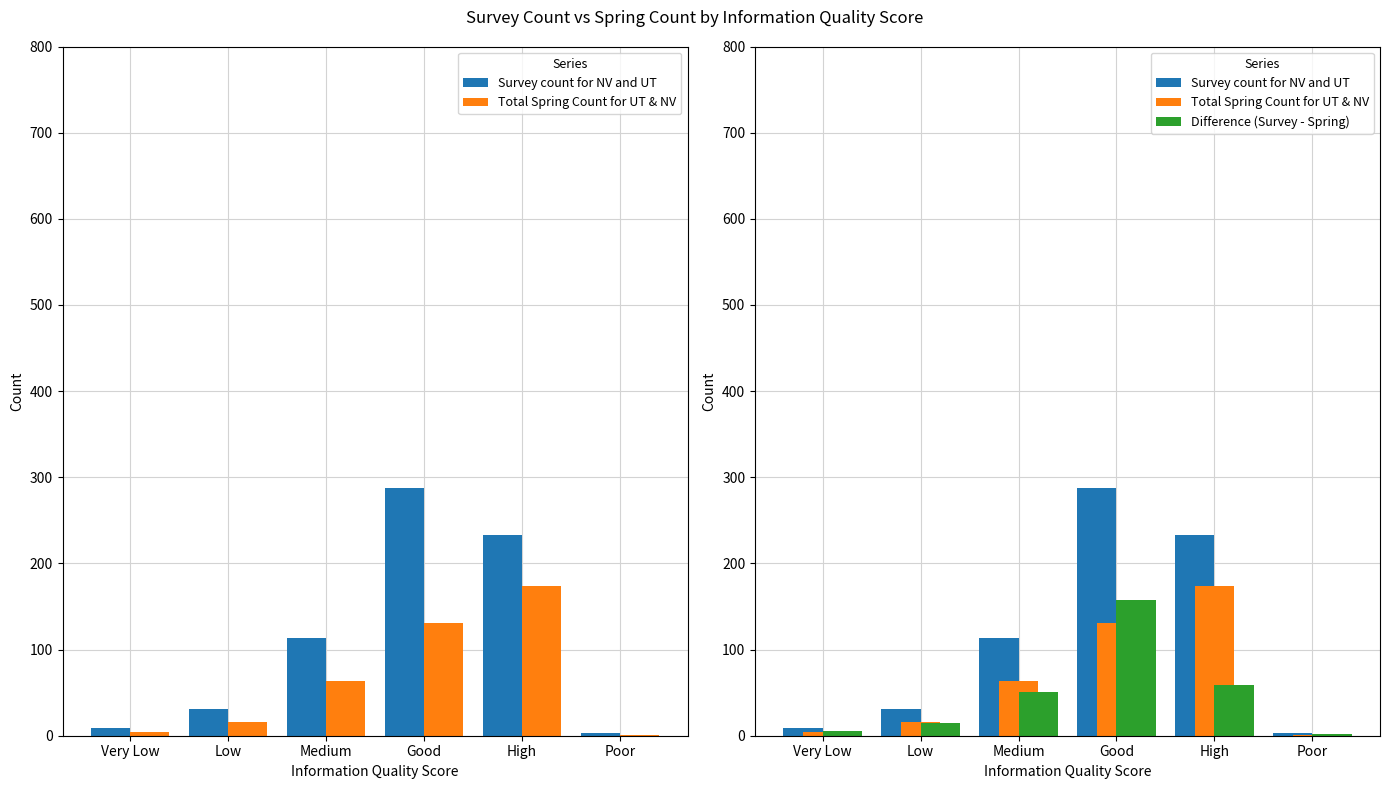

The value of Difference (Survey - Spring) at High is 59. True or false?

True